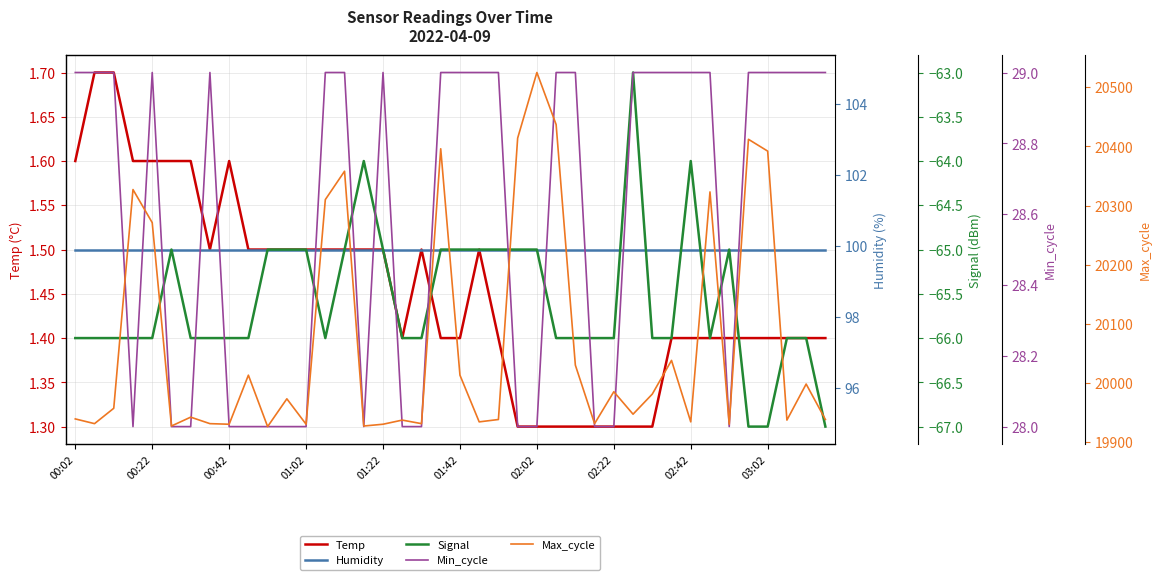

What is the difference between the highest and lowest values at 27?

19997.0